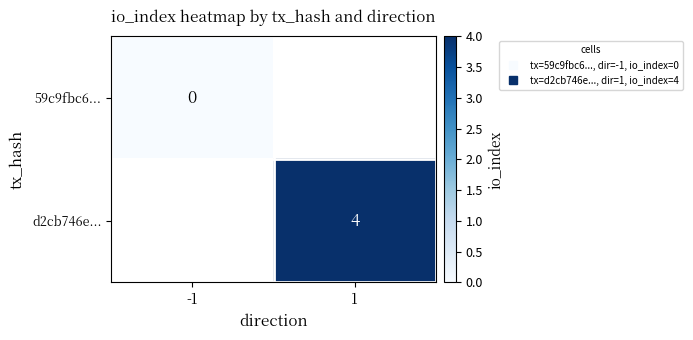

Rank the series at -1 from highest to lowest value.

59c9fbc6..., d2cb746e...